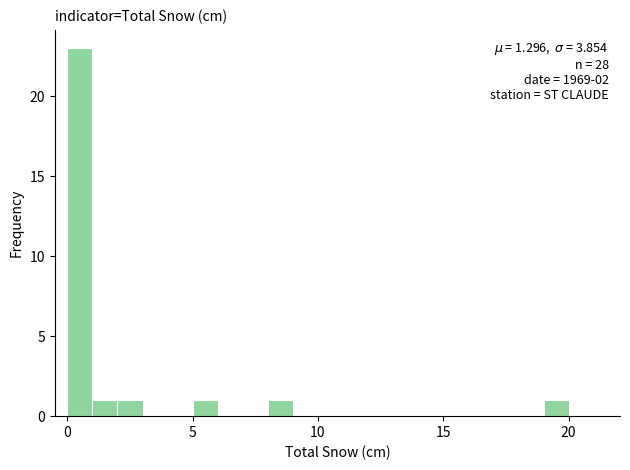

Around what value on the x-axis is the tallest bar? Give the approximate position of its centre, as read against the axis.

0.5